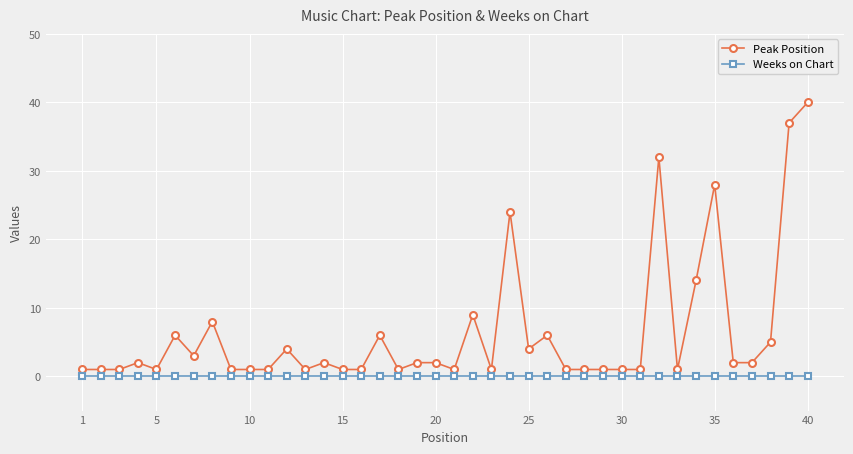

Which series has the largest total across all categories?

Peak Position